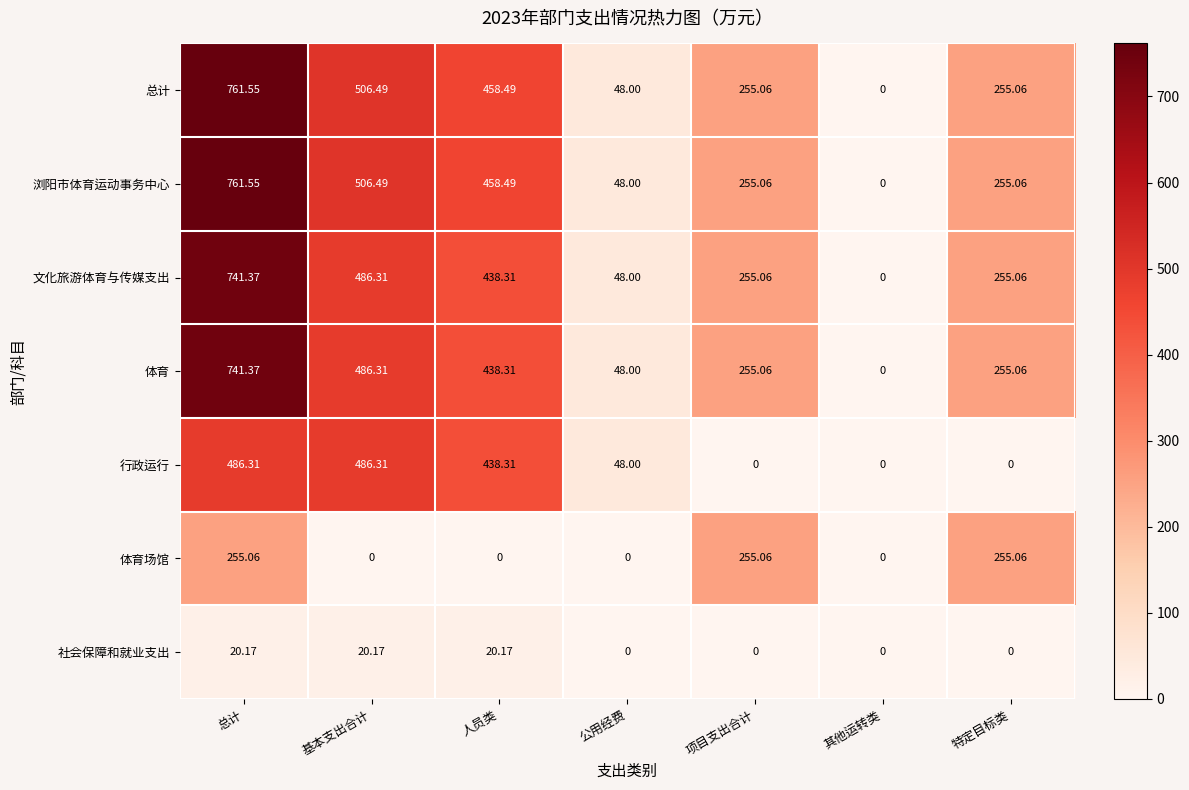

What is the total value across all series at 特定目标类?

1275.3